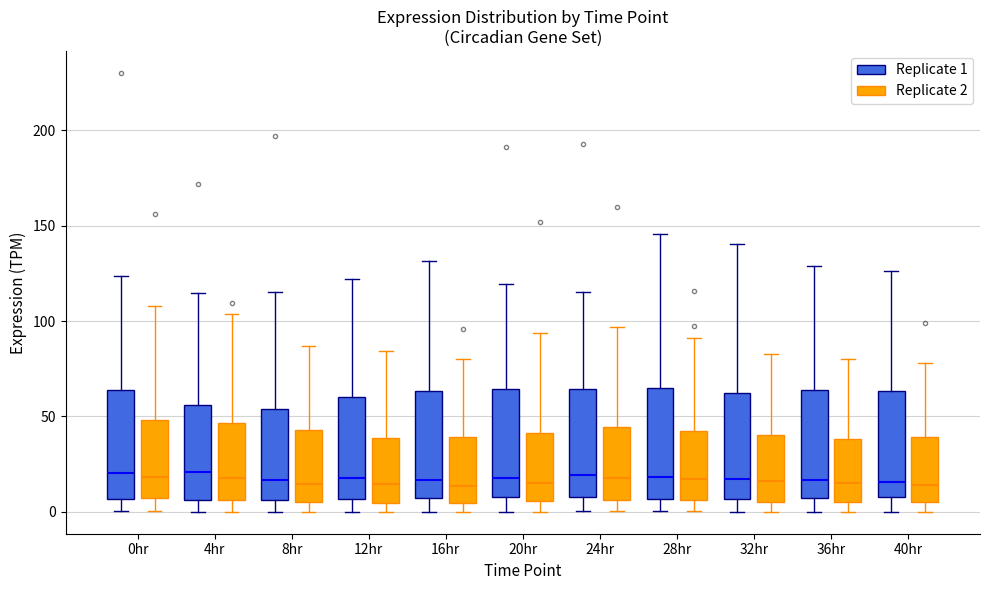

Where is the lower edge of the box for 4hr (Replicate 1) on the y-axis? The values are not printed on the chart, so give them approximately, as read against the axis.

5